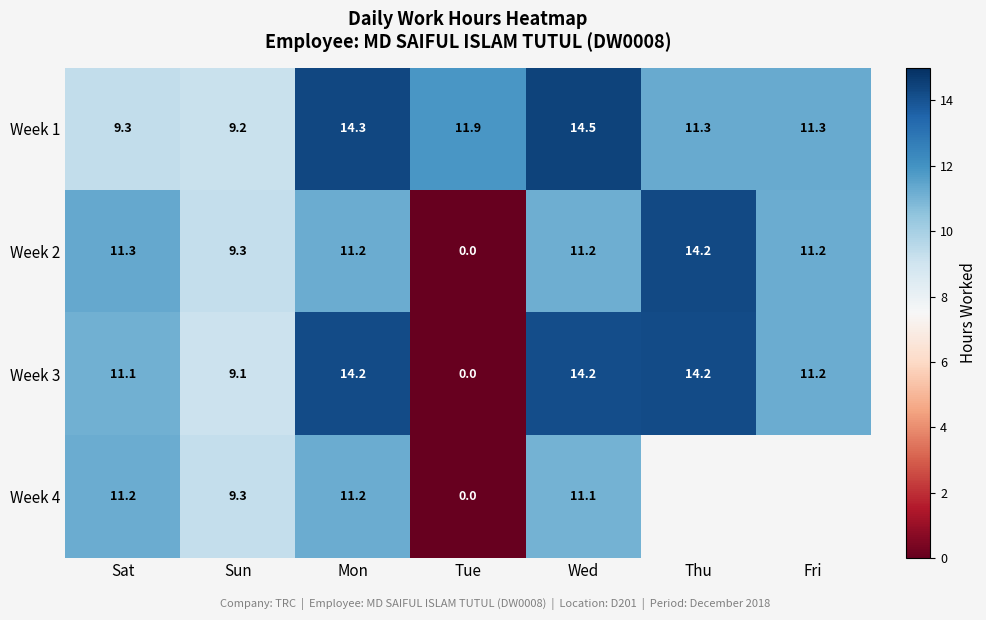

Which category has the lowest value in the Week 3 series?

Tue